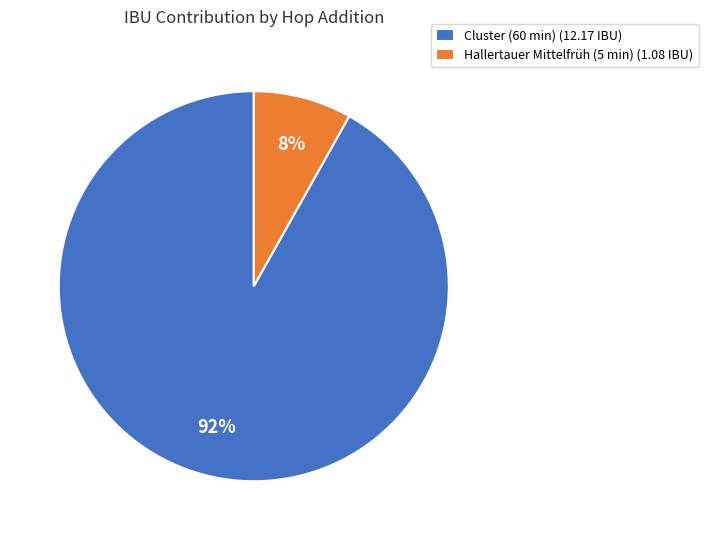

Is it true that Hallertauer Mittelfrüh (5 min) is 3% of the pie?

False